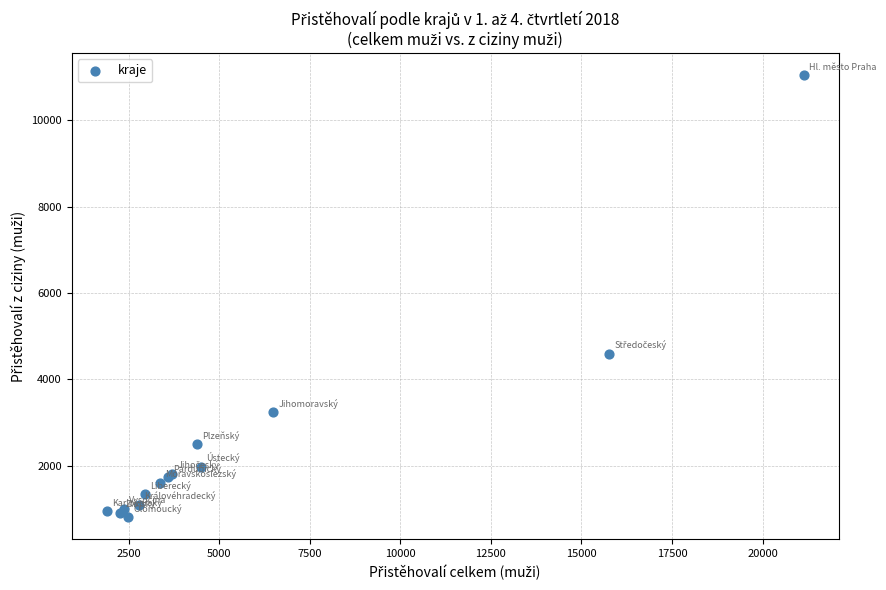

What Y value in the scatter plot is closest to 5926?

4599